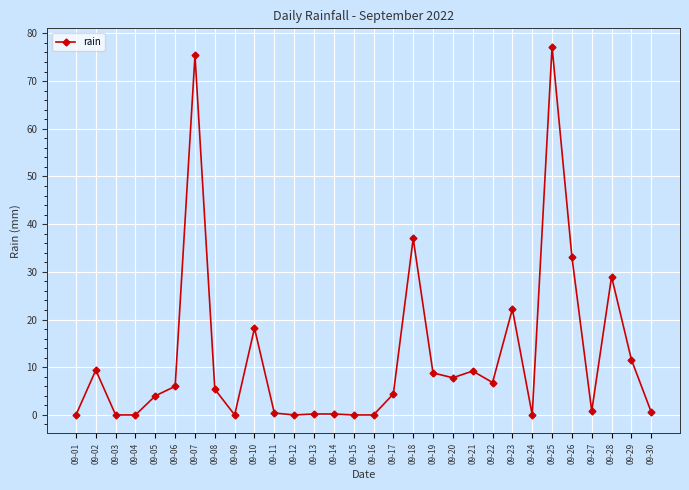

What is the value of the 2nd point from the left?

9.4